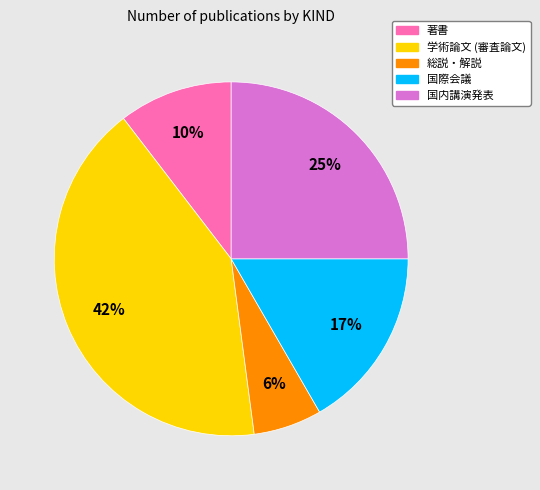

Rank the categories by value from highest to lowest.

学術論文 (審査論文), 国内講演発表, 国際会議, 著書, 総説・解説